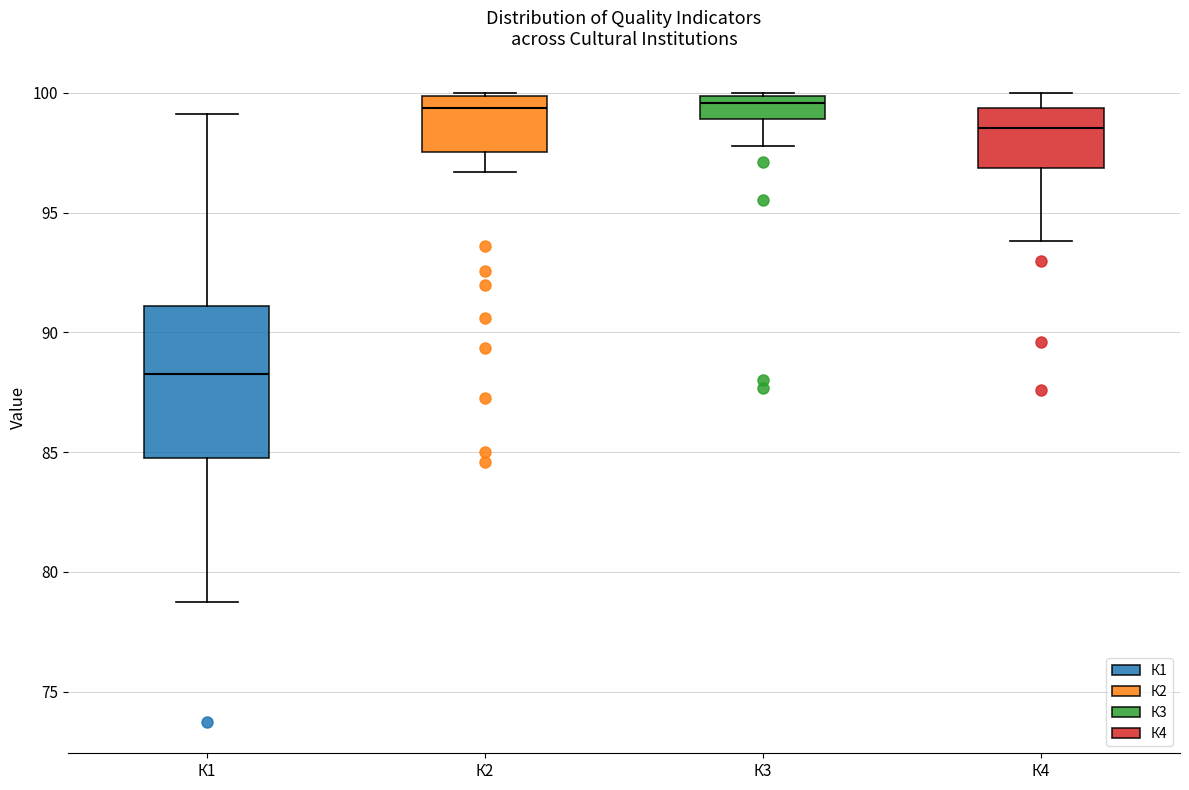

Where does the lower whisker of the box for К2 end on the y-axis? The values are not printed on the chart, so give them approximately, as read against the axis.

96.5